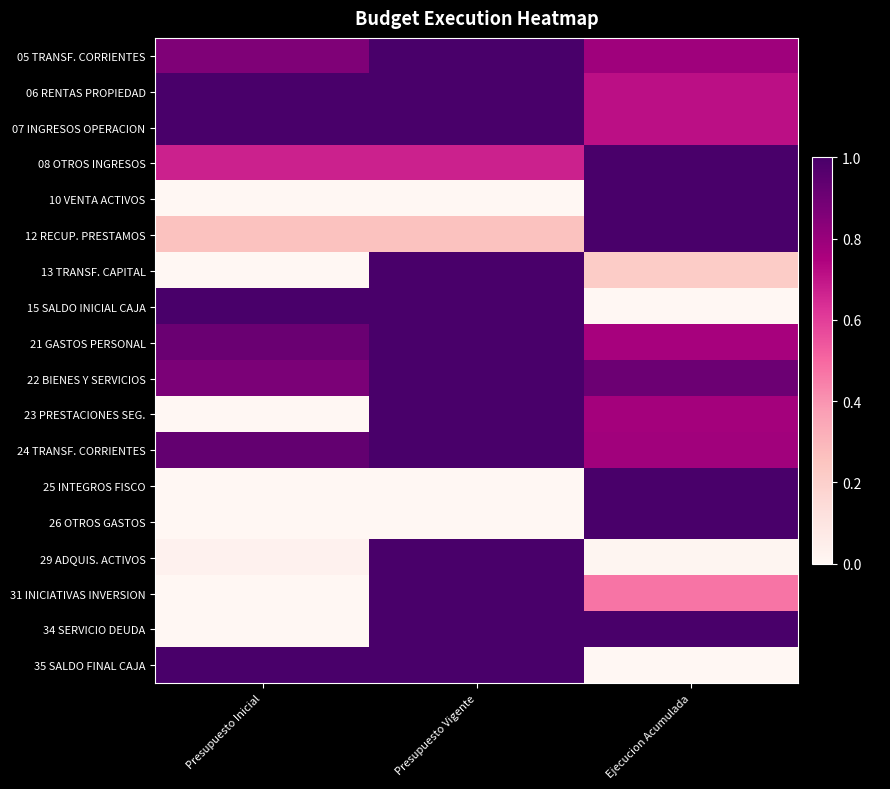

Reading left to right, list all the values displayed in this chart.

05 TRANSF. CORRIENTES: Presupuesto Inicial=0.9	Presupuesto Vigente=1.0	Ejecucion Acumulada=0.8
06 RENTAS PROPIEDAD: Presupuesto Inicial=1.0	Presupuesto Vigente=1.0	Ejecucion Acumulada=0.7
07 INGRESOS OPERACION: Presupuesto Inicial=1.0	Presupuesto Vigente=1.0	Ejecucion Acumulada=0.7
08 OTROS INGRESOS: Presupuesto Inicial=0.7	Presupuesto Vigente=0.7	Ejecucion Acumulada=1.0
10 VENTA ACTIVOS: Presupuesto Inicial=0.0	Presupuesto Vigente=0.0	Ejecucion Acumulada=1.0
12 RECUP. PRESTAMOS: Presupuesto Inicial=0.3	Presupuesto Vigente=0.3	Ejecucion Acumulada=1.0
13 TRANSF. CAPITAL: Presupuesto Inicial=0.0	Presupuesto Vigente=1.0	Ejecucion Acumulada=0.2
15 SALDO INICIAL CAJA: Presupuesto Inicial=1.0	Presupuesto Vigente=1.0	Ejecucion Acumulada=0.0
21 GASTOS PERSONAL: Presupuesto Inicial=0.9	Presupuesto Vigente=1.0	Ejecucion Acumulada=0.8
22 BIENES Y SERVICIOS: Presupuesto Inicial=0.9	Presupuesto Vigente=1.0	Ejecucion Acumulada=0.9
23 PRESTACIONES SEG.: Presupuesto Inicial=0.0	Presupuesto Vigente=1.0	Ejecucion Acumulada=0.8
24 TRANSF. CORRIENTES: Presupuesto Inicial=0.9	Presupuesto Vigente=1.0	Ejecucion Acumulada=0.8
25 INTEGROS FISCO: Presupuesto Inicial=0.0	Presupuesto Vigente=0.0	Ejecucion Acumulada=1.0
26 OTROS GASTOS: Presupuesto Inicial=0.0	Presupuesto Vigente=0.0	Ejecucion Acumulada=1.0
29 ADQUIS. ACTIVOS: Presupuesto Inicial=0.0	Presupuesto Vigente=1.0	Ejecucion Acumulada=0.0
31 INICIATIVAS INVERSION: Presupuesto Inicial=0.0	Presupuesto Vigente=1.0	Ejecucion Acumulada=0.5
34 SERVICIO DEUDA: Presupuesto Inicial=0.0	Presupuesto Vigente=1.0	Ejecucion Acumulada=1.0
35 SALDO FINAL CAJA: Presupuesto Inicial=1.0	Presupuesto Vigente=1.0	Ejecucion Acumulada=0.0